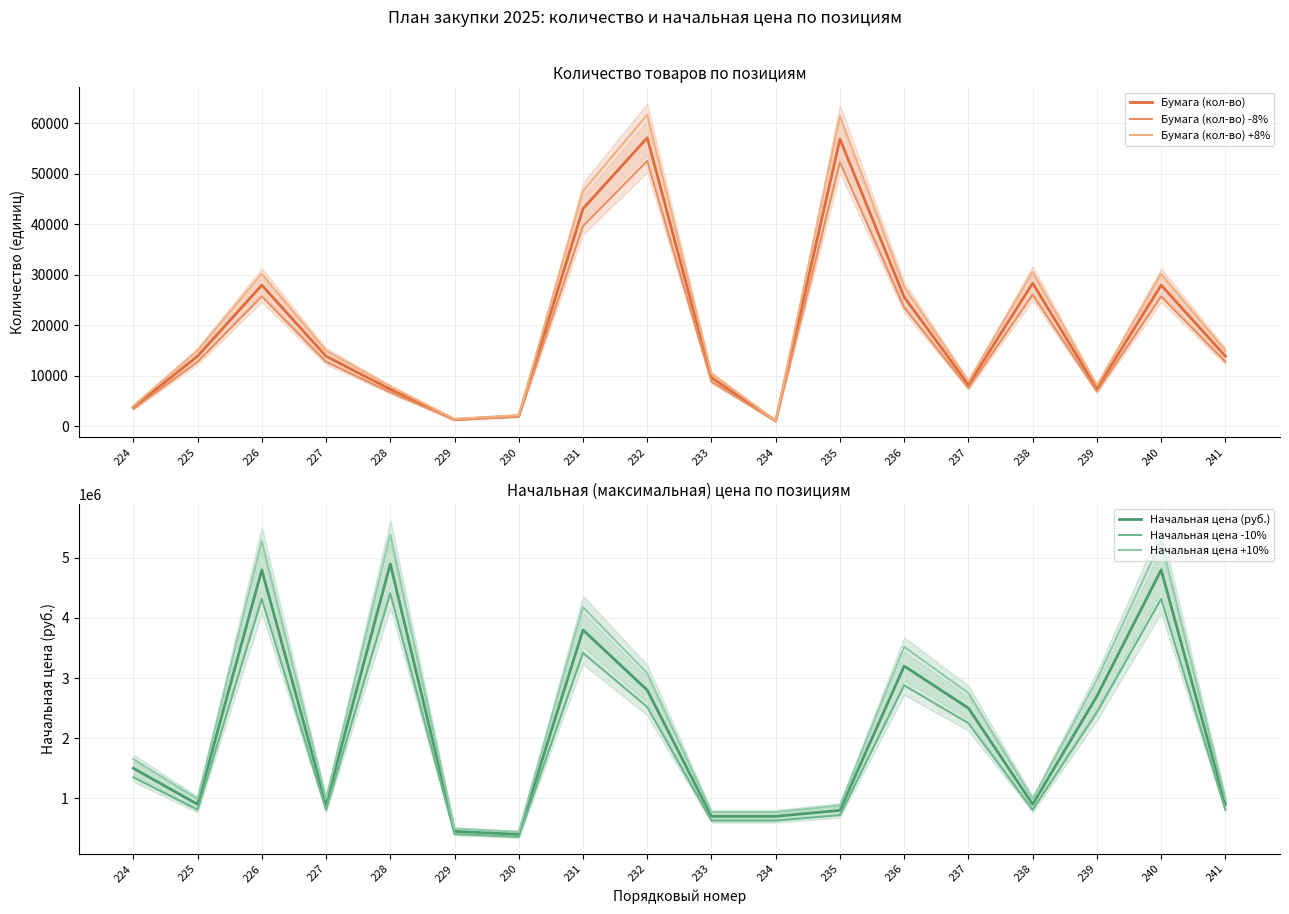

What is the difference between the second highest and second lowest values in the Начальная цена (руб.) series?

4350000.0